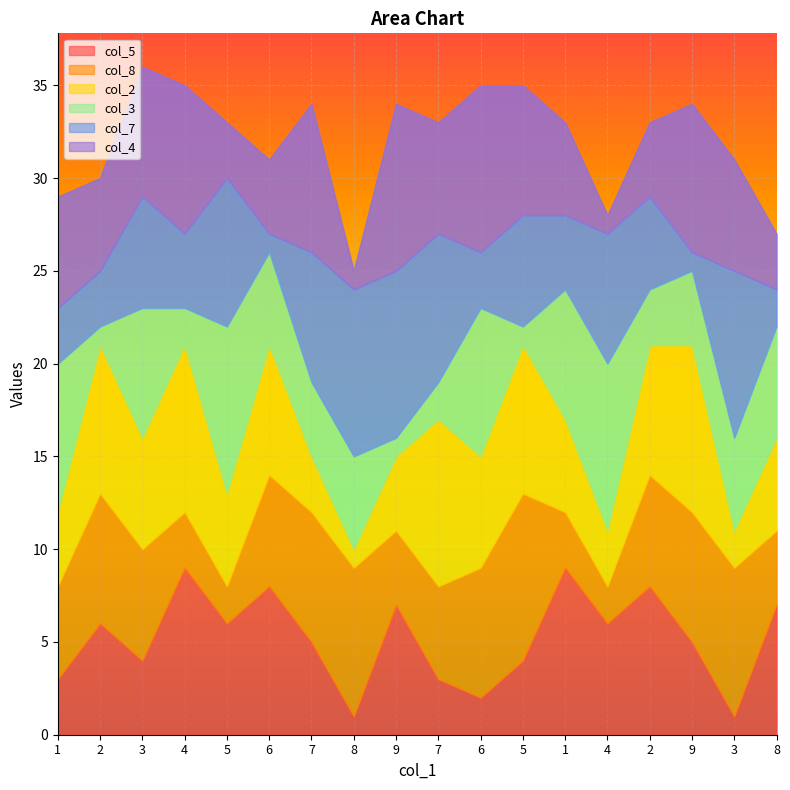

What value does the col_4 series have at 1?

6